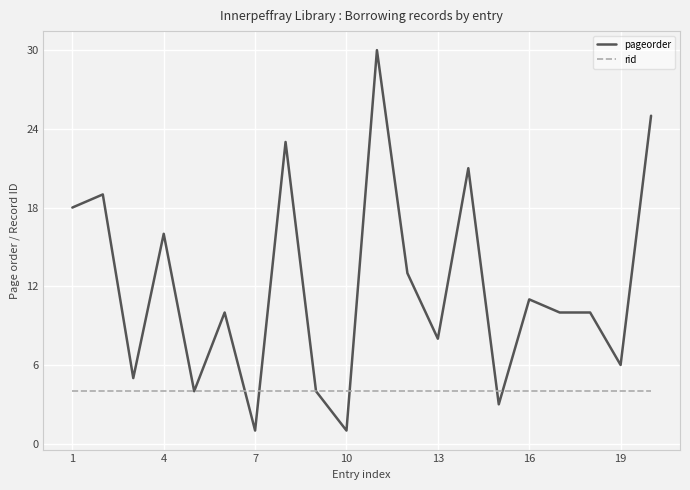

Reading left to right, list all the values displayed in this chart.

pageorder: 18	19	5	16	4	10	1	23	4	1	30	13	8	21	3	11	10	10	6	25
rid: 4	4	4	4	4	4	4	4	4	4	4	4	4	4	4	4	4	4	4	4